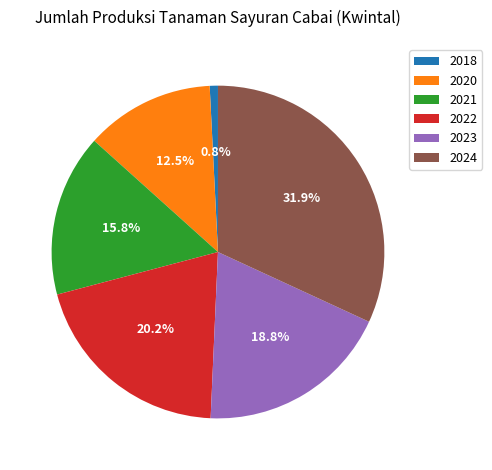

What is the largest slice in the pie chart?

2024